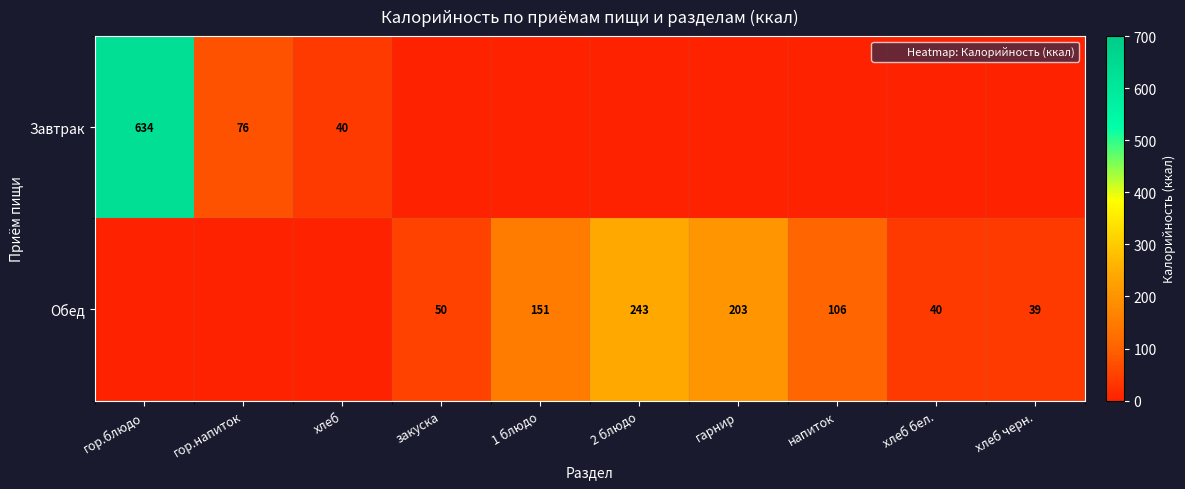

What is the sum of the Обед values at 2 блюдо and напиток?

349